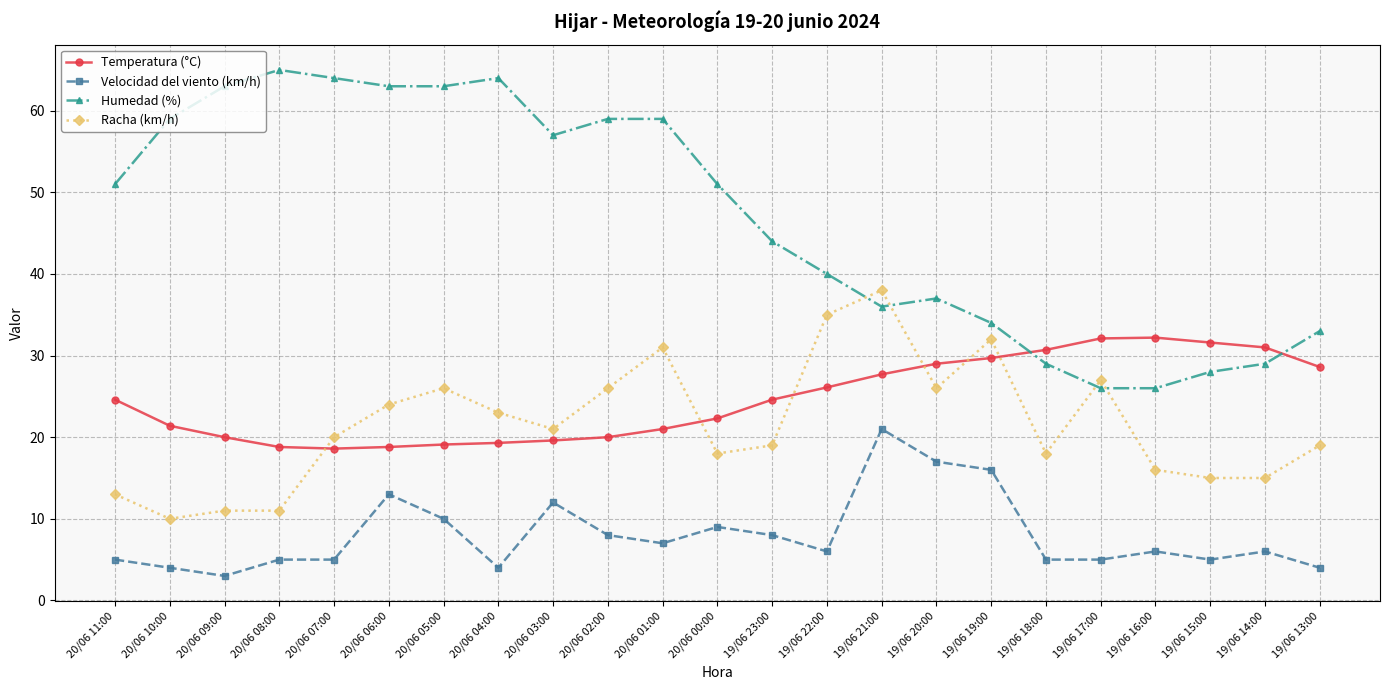

Where do Humedad (%) and Racha (km/h) first cross each other?

19/06 22:00 and 19/06 21:00